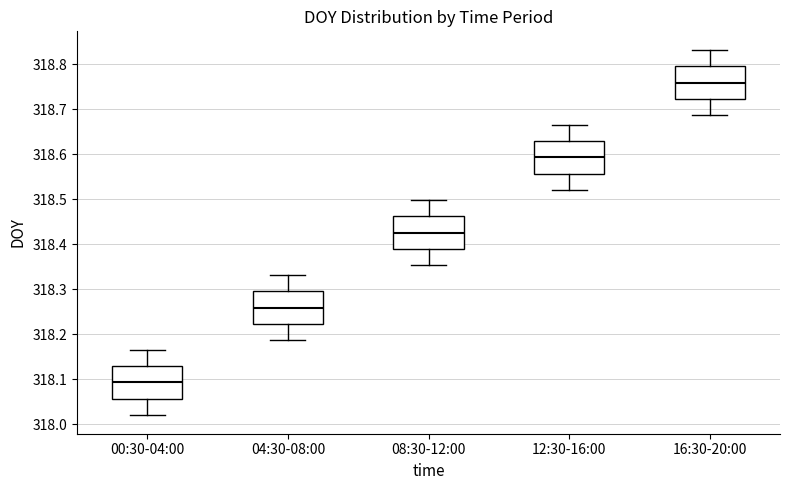

Where does the upper whisker of the box for 12:30-16:00 end on the y-axis? The values are not printed on the chart, so give them approximately, as read against the axis.

318.67